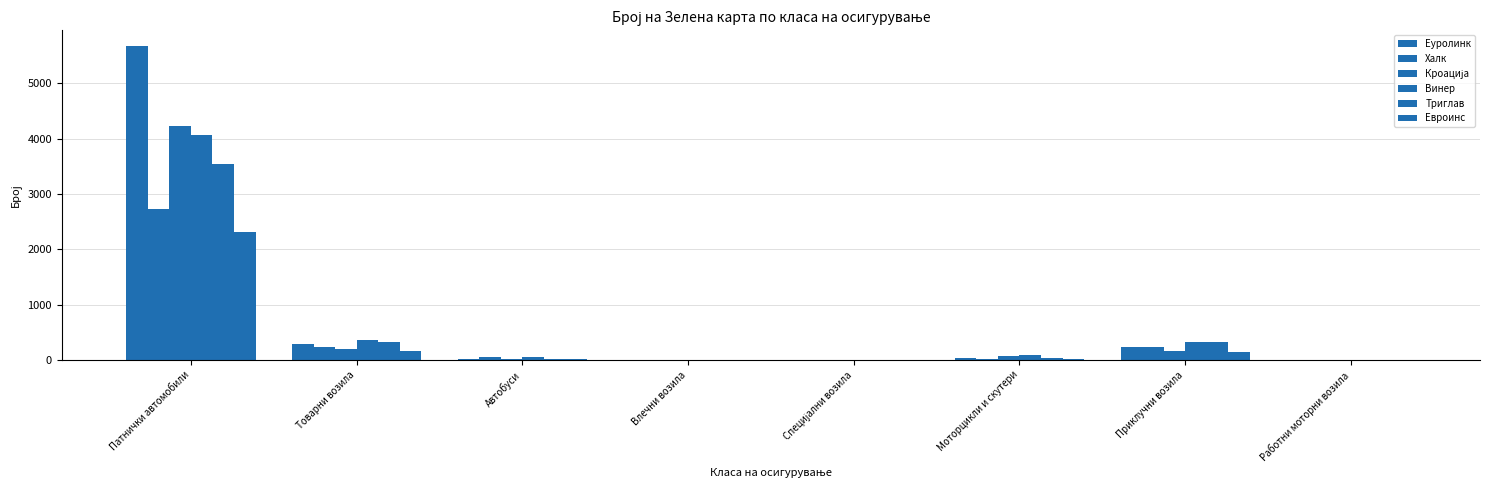

What is the difference between the highest and lowest values at Автобуси?

37